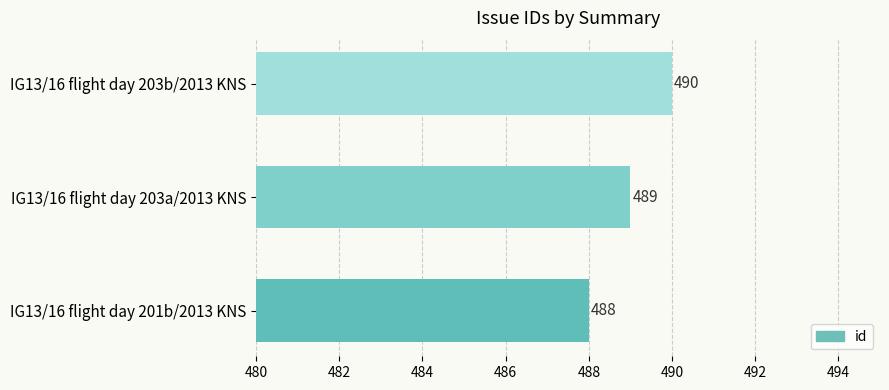

How many categories are shown in the chart?

3